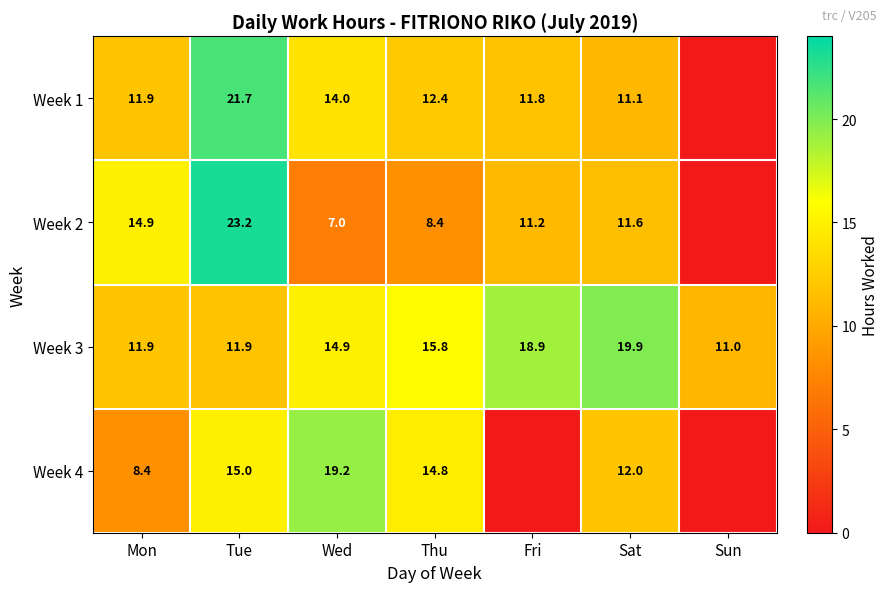

Between Wed and Thu, which series saw the biggest shift?

Week 4